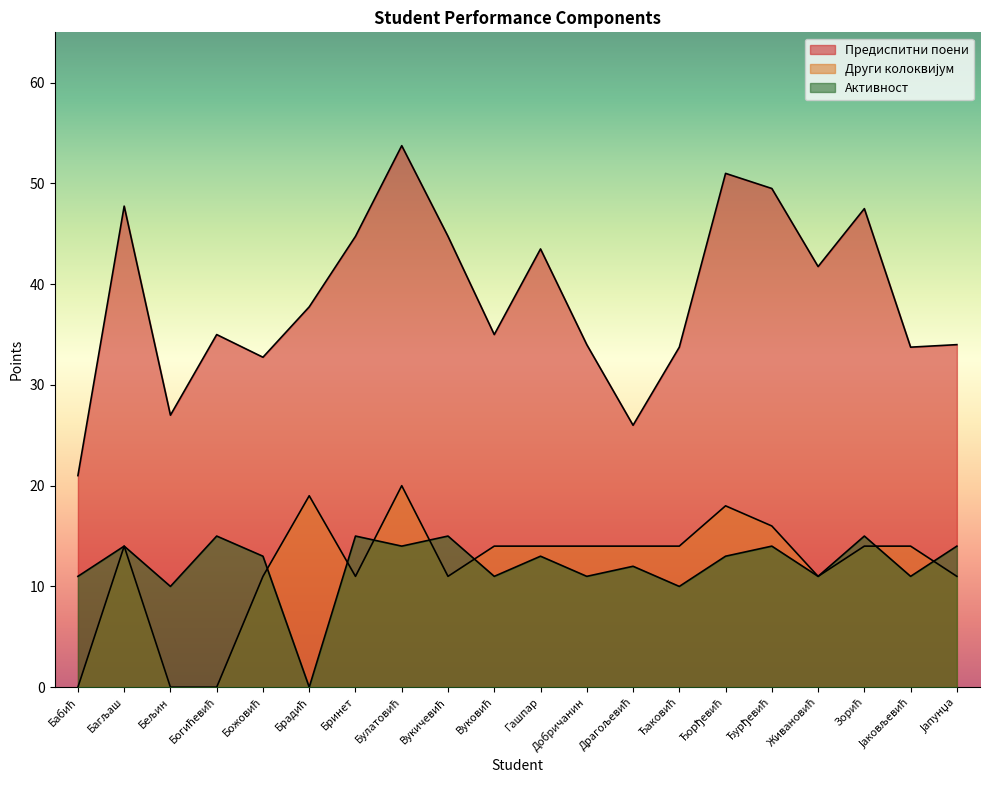

At which category does the chart reach its minimum across all series?

Бабић